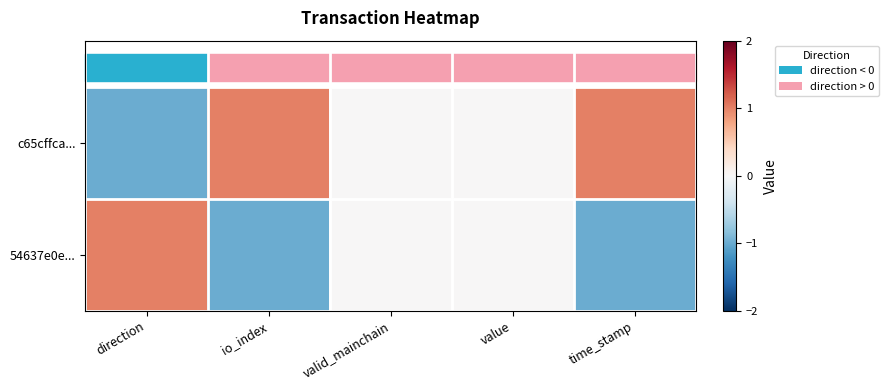

Rank the series at time_stamp from highest to lowest value.

c65cffca..., 54637e0e...